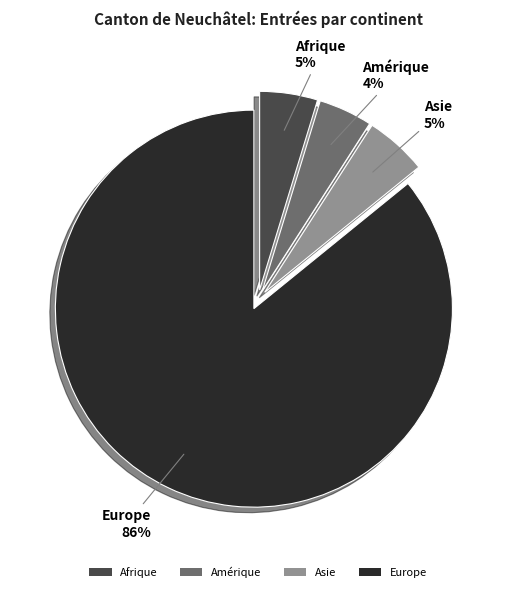

Do Amérique and Europe together represent more than half of the pie?

Yes